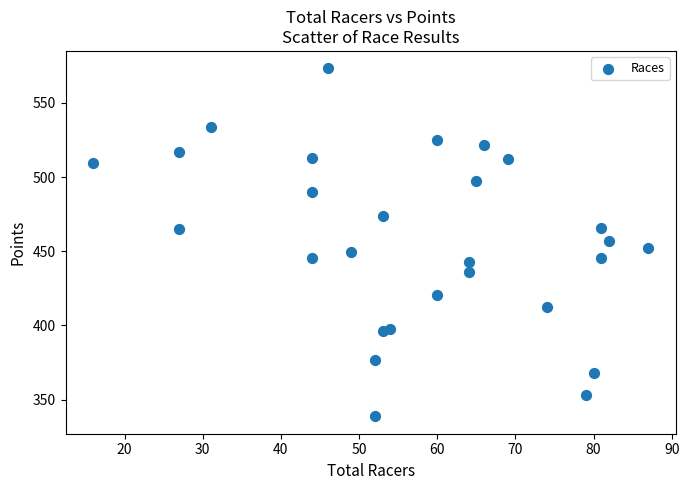

What is the range of Y values (max minus min)?

234.4